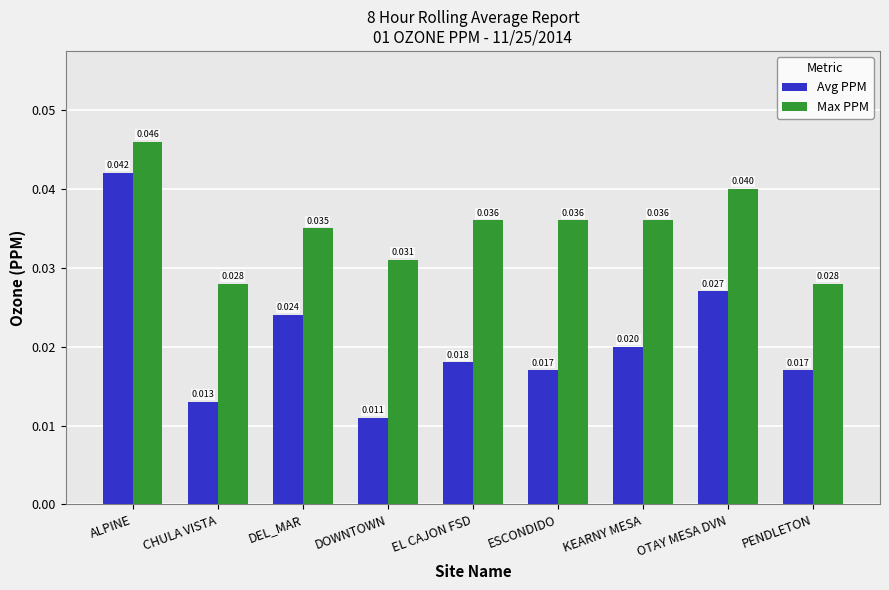

Rank the series by their maximum value, from lowest to highest.

Avg PPM, Max PPM